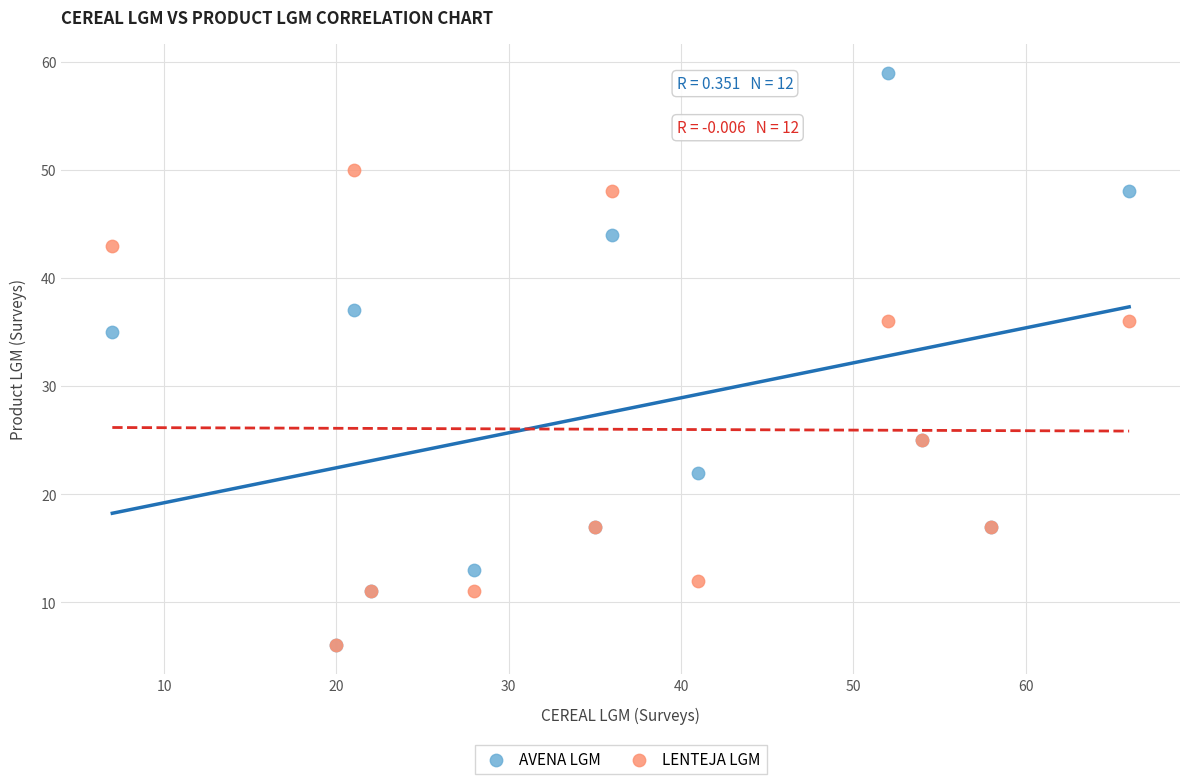

In the AVENA LGM series, what Y value is closest to 32?

35